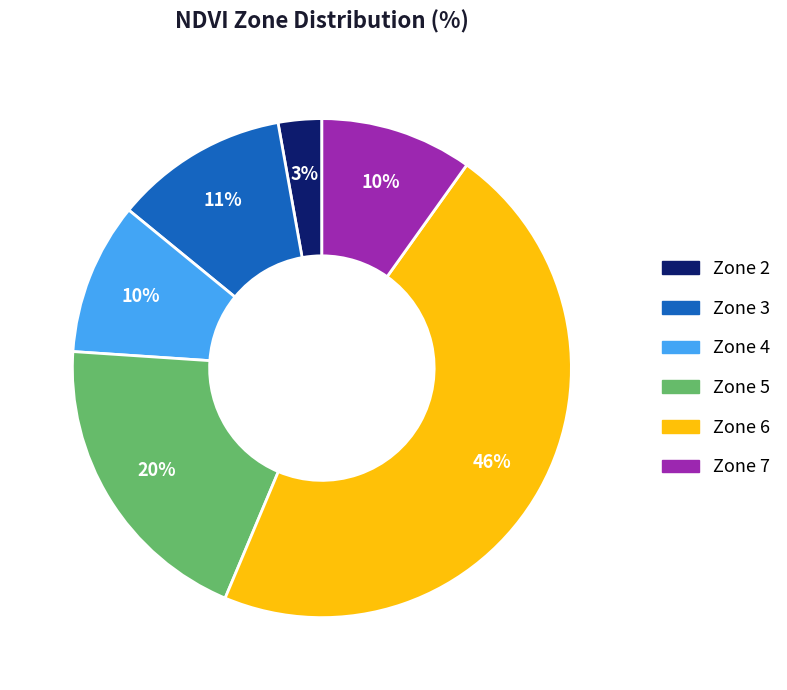

How many segments does this pie chart have?

6